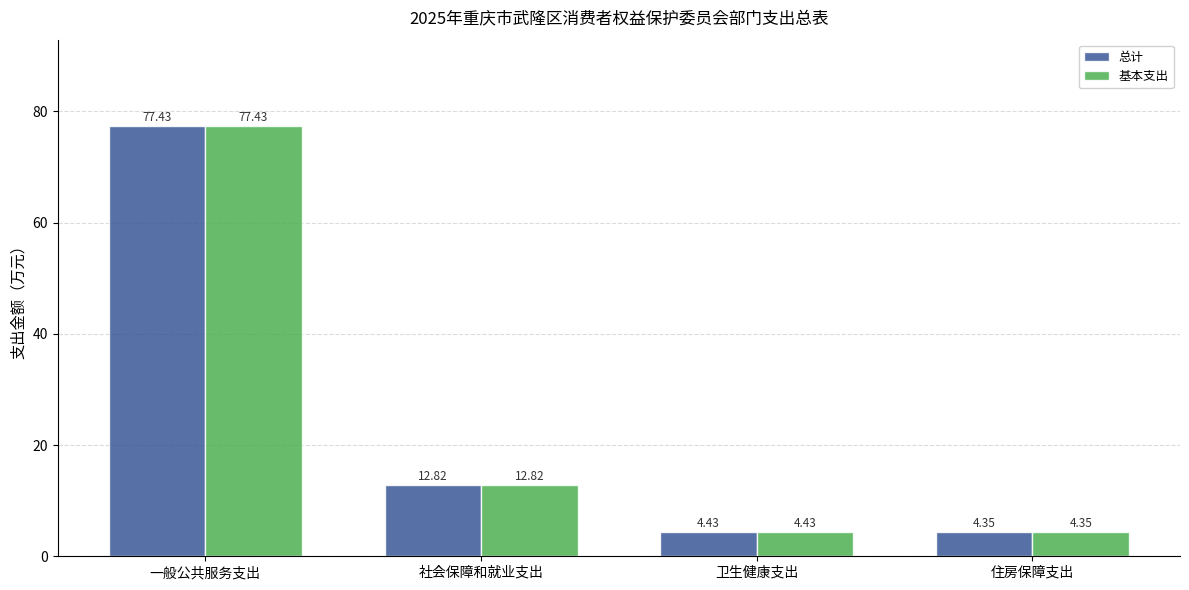

List the labels in order of 总计 value, smallest first.

住房保障支出, 卫生健康支出, 社会保障和就业支出, 一般公共服务支出